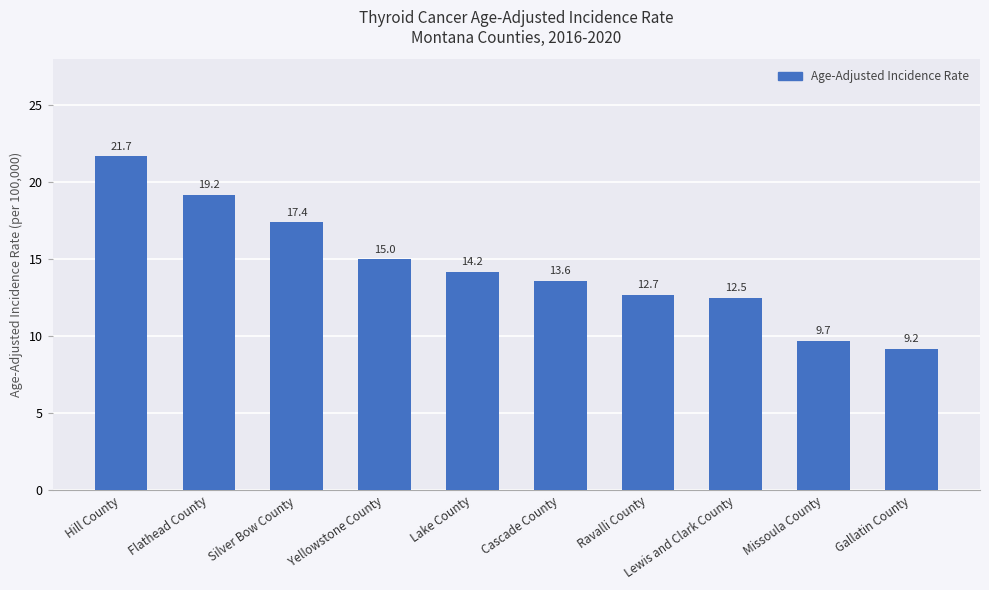

What position from the left is Ravalli County?

7